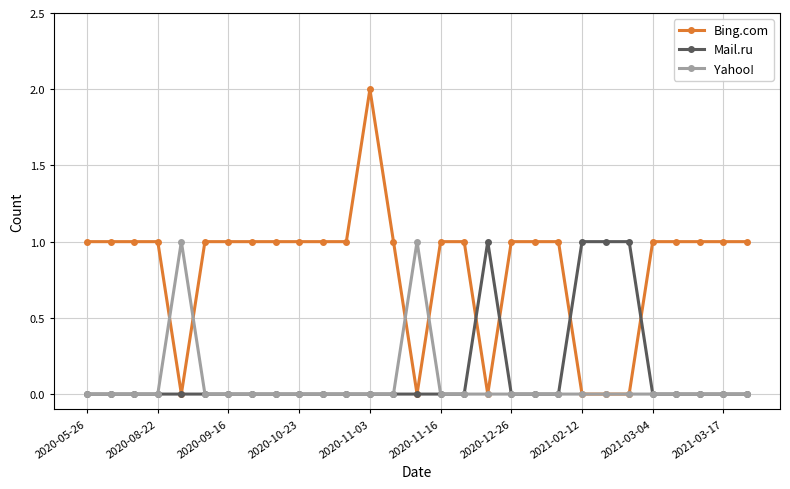

What is the value of the Bing.com point at the 6th from the left?

1